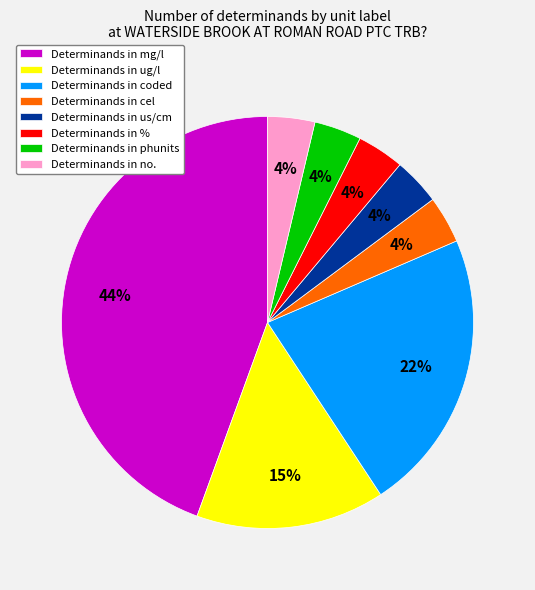

To the nearest percent, what percentage of the pie is Determinands in ug/l?

15%